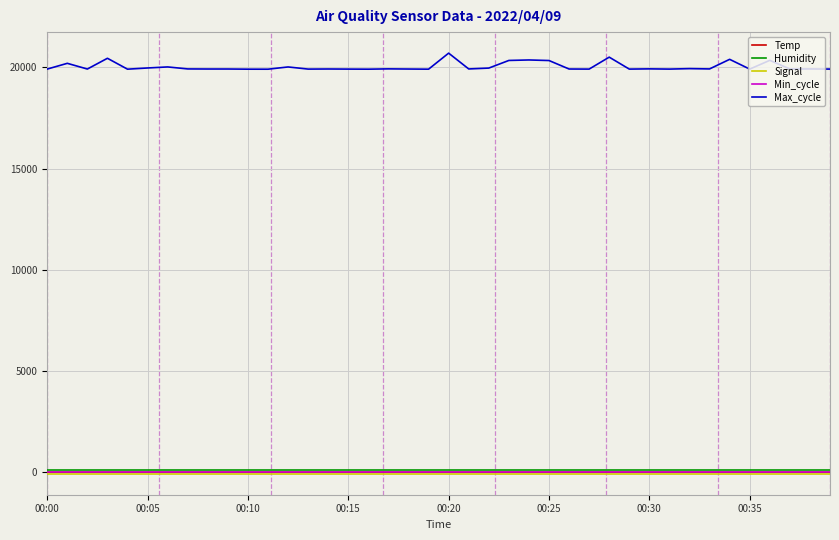

True or false: Max_cycle and Humidity intersect in this chart.

False